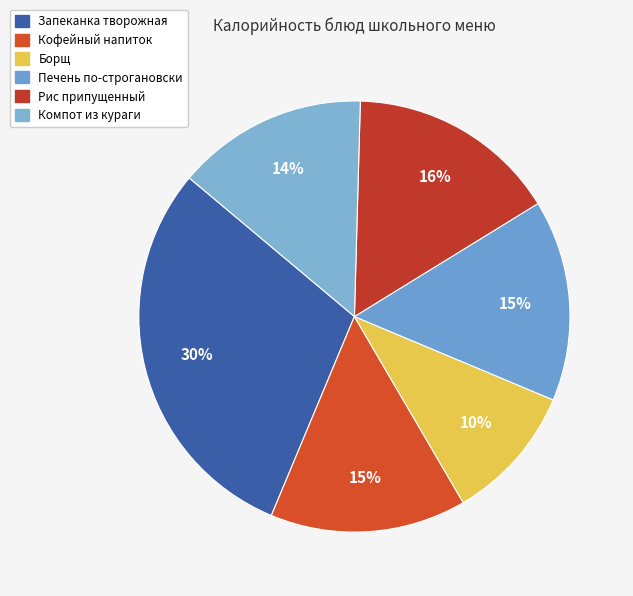

Count the number of slices in the pie.

6